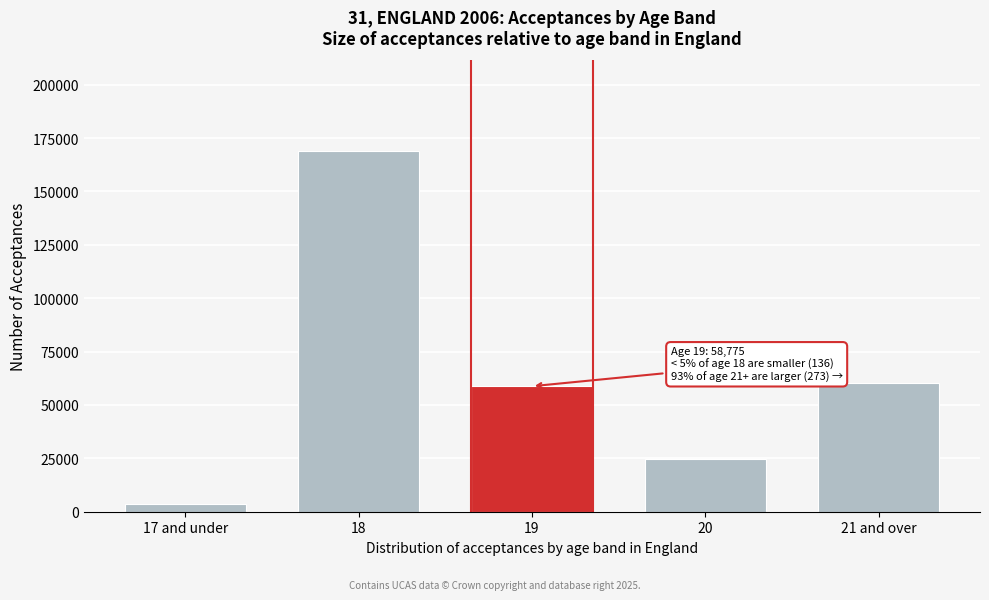

Reading right to left, what are all the values shown in this chart?

60065	24585	58775	169070	3460